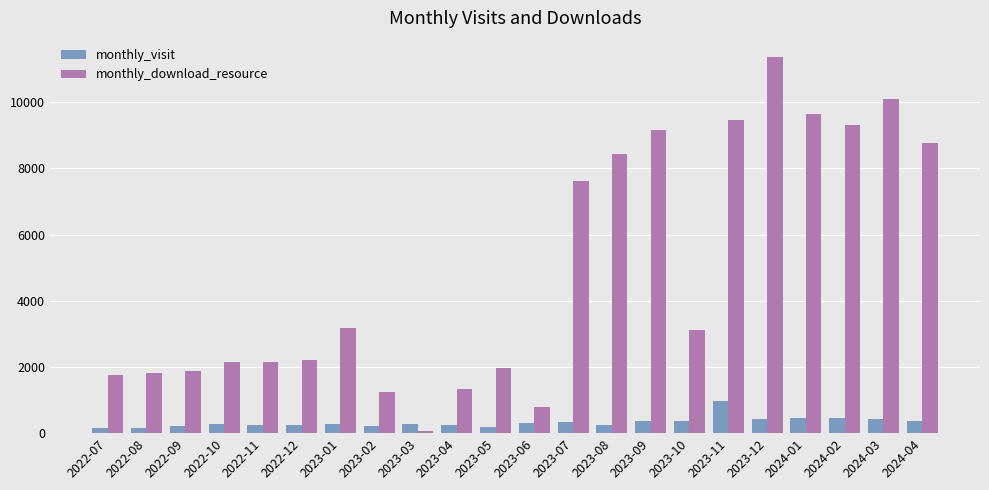

Which series changed the most between 2022-12 and 2023-07?

monthly_download_resource